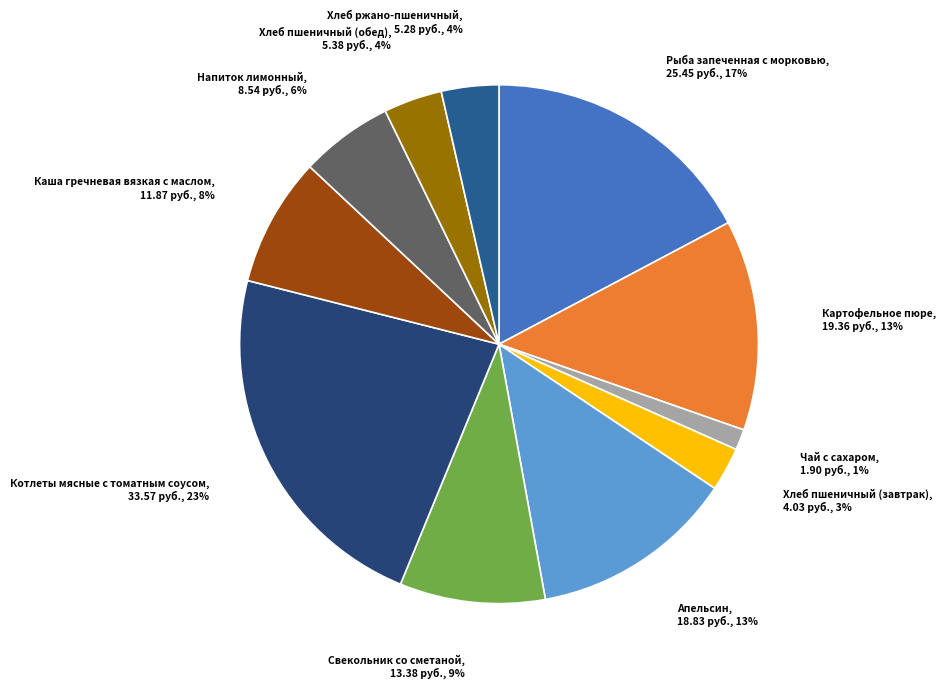

Is the sum of Напиток лимонный and Котлеты мясные с томатным соусом greater than half?

No